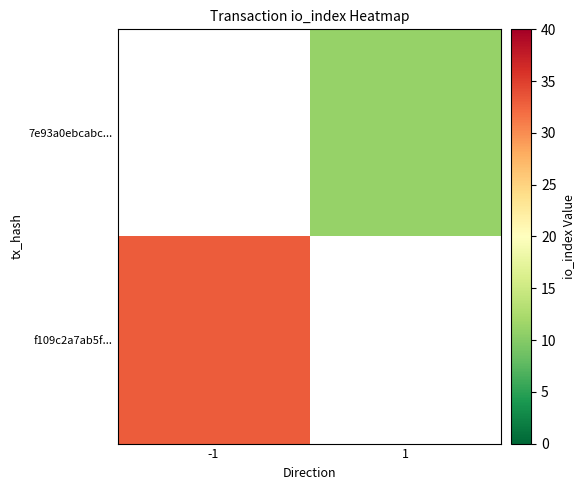

At how many categories does at least one series exceed 31?

1